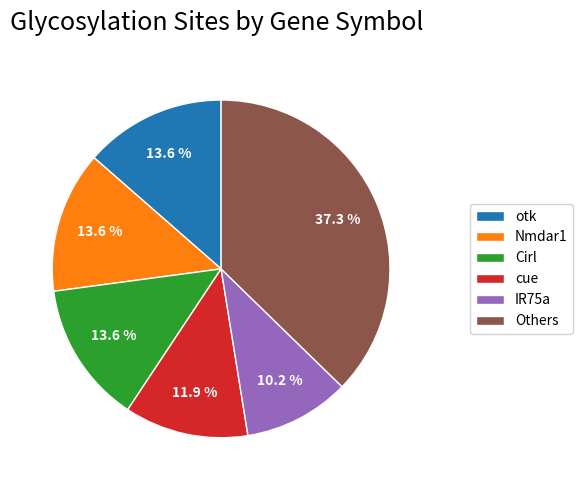

What is the smallest slice in the pie chart?

IR75a